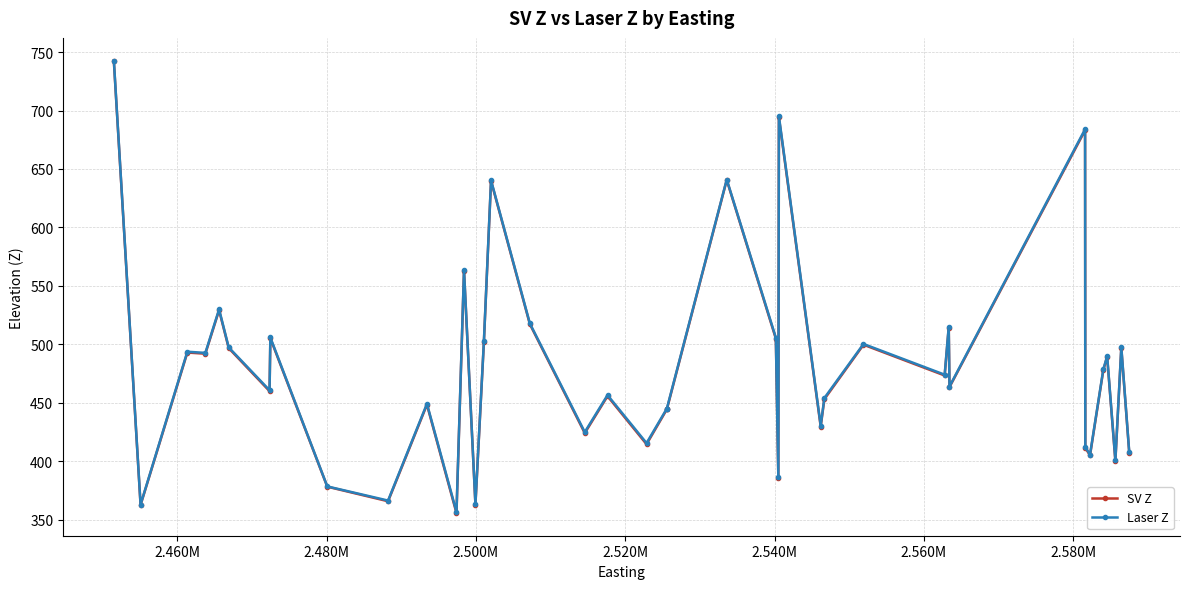

True or false: Laser Z has more than 2 interior local peaks.

True